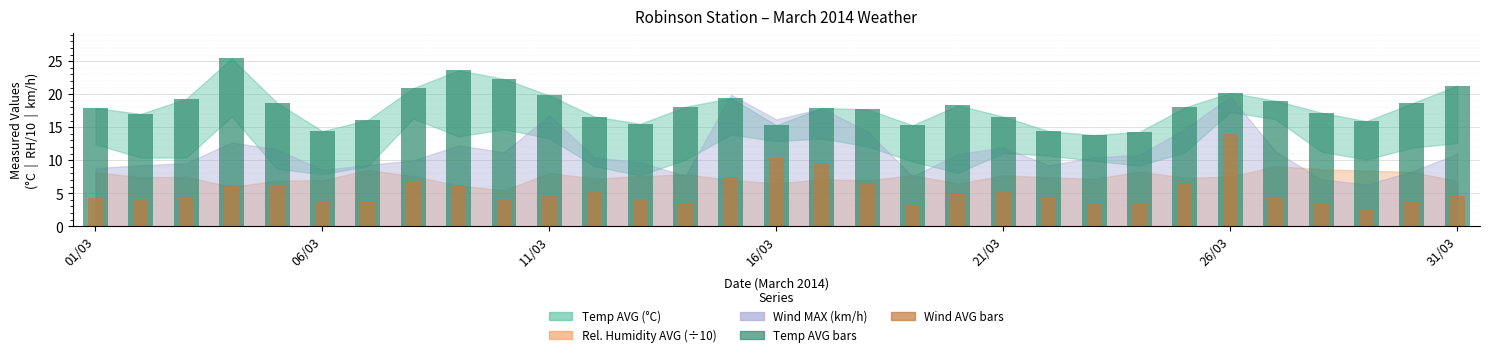

Which has a higher value, 22 or 10?

10